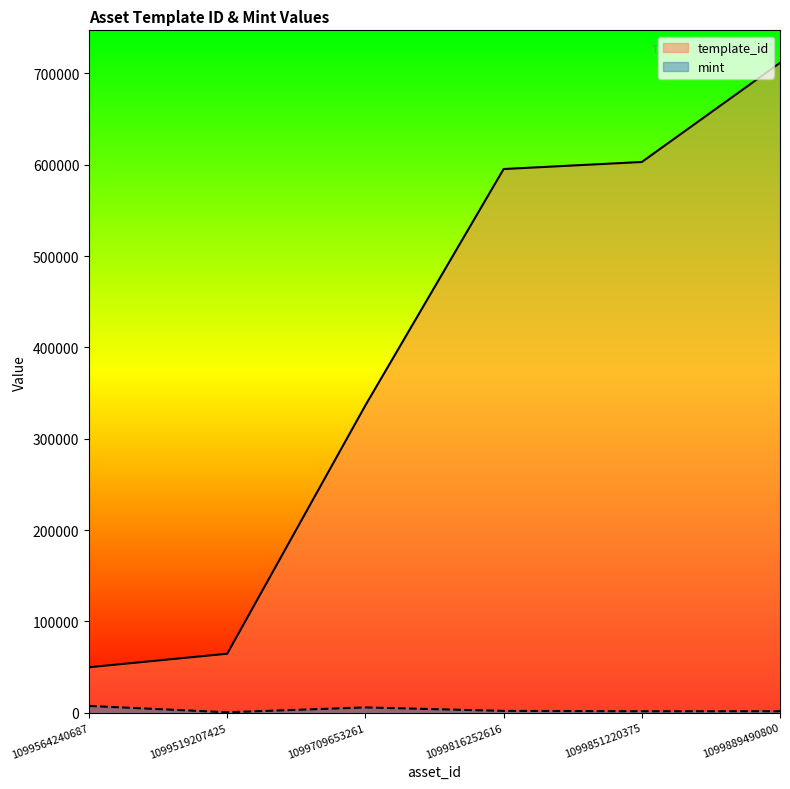

The value of mint at 1099709653261 is 5880. True or false?

True